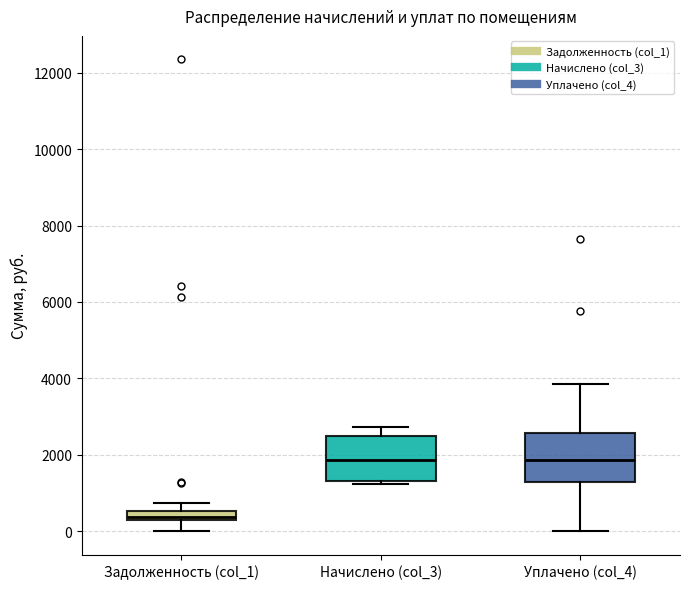

Which box's median line is the lowest?

Задолженность (col_1)